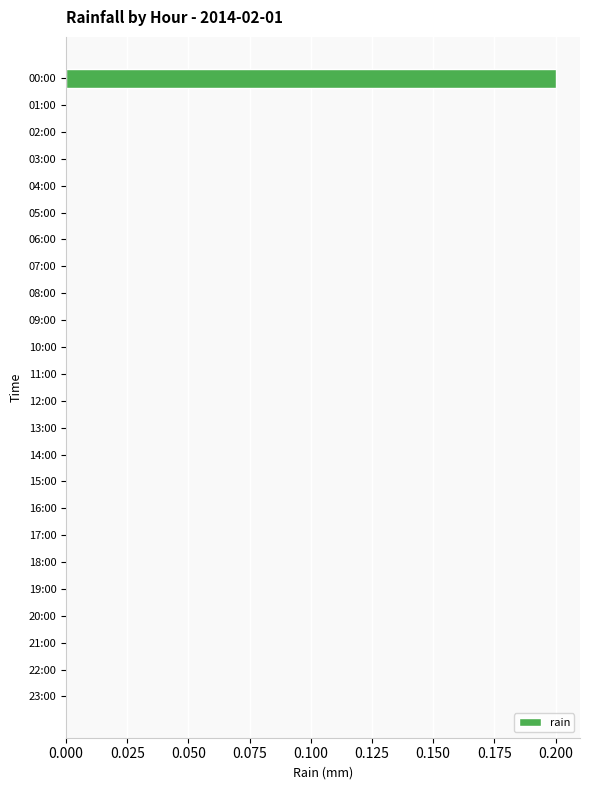

True or false: the data shows 0.0 at 18:00.

True